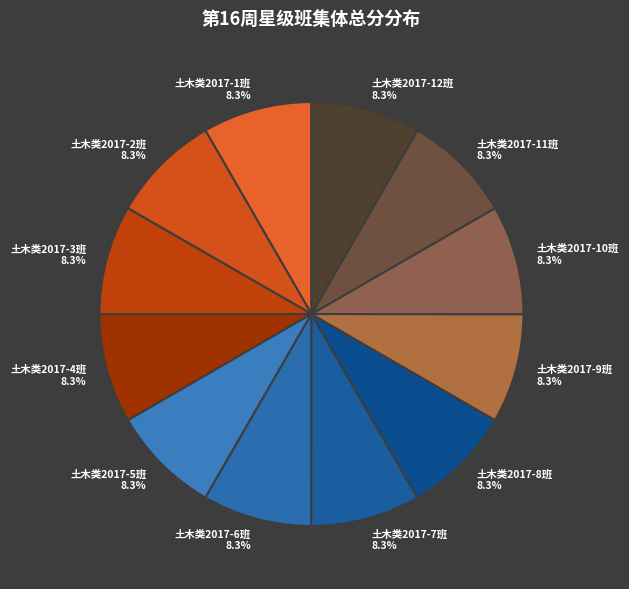

How many segments does this pie chart have?

12